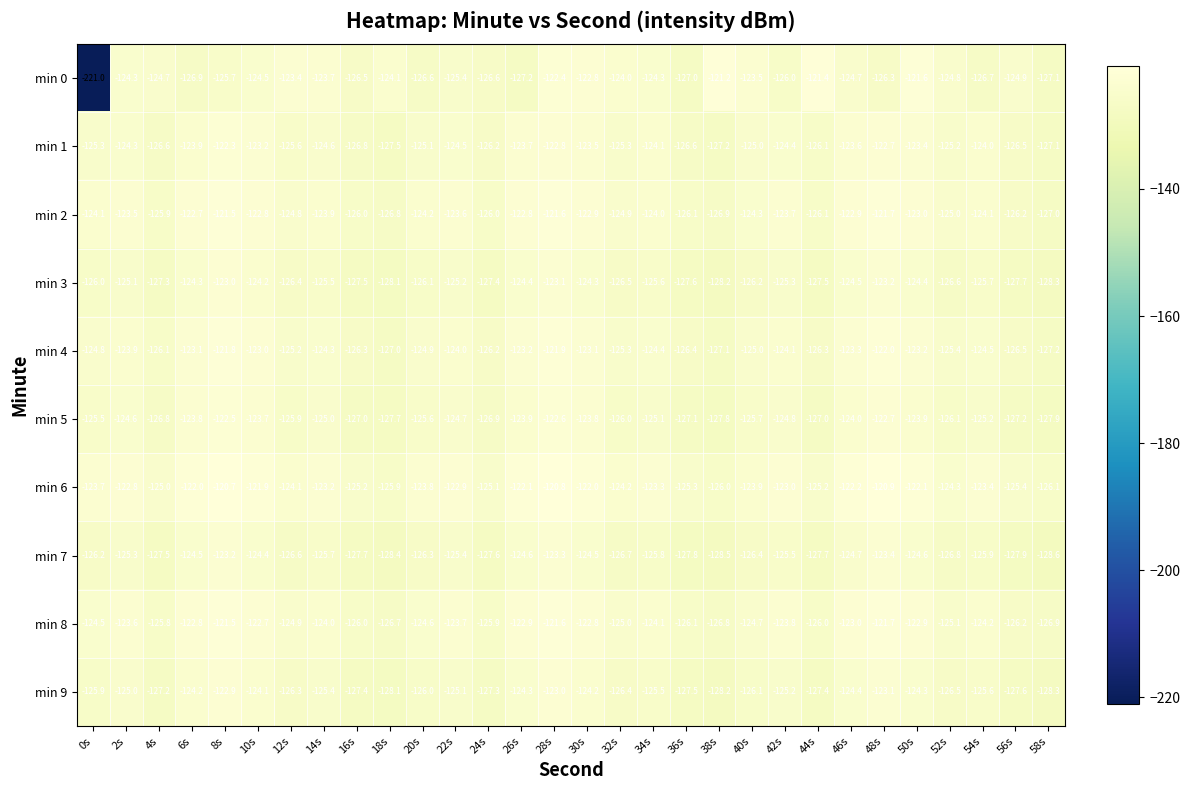

How many data points does each series have?

30